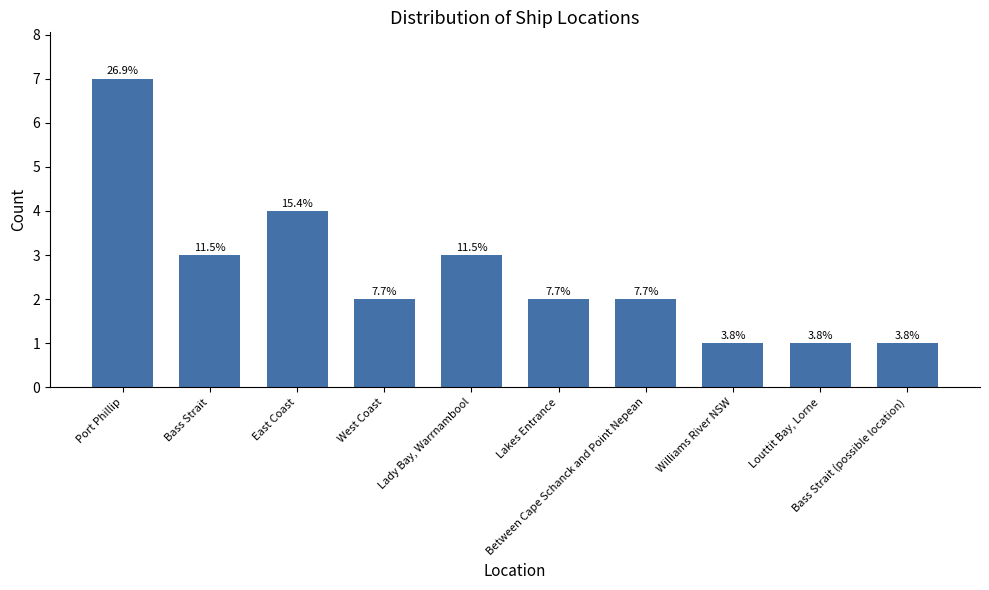

Are the bars horizontal?

No